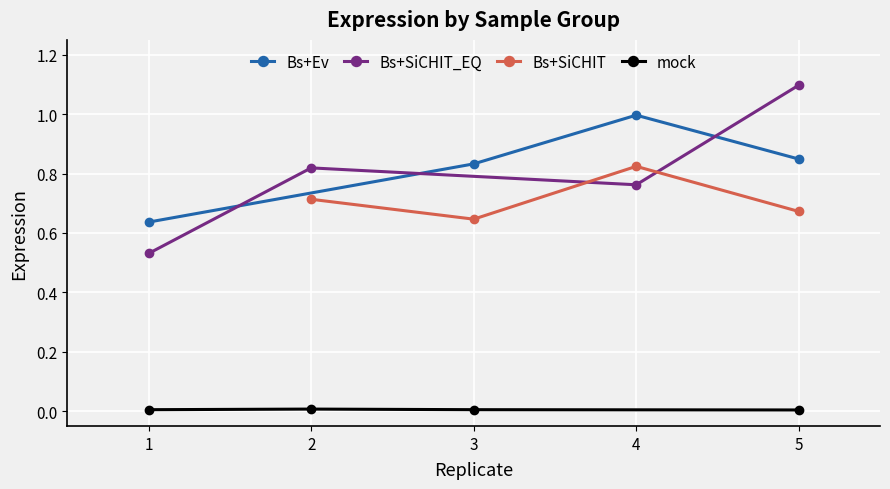

True or false: Bs+Ev has a value of 0.3 at 1.

False